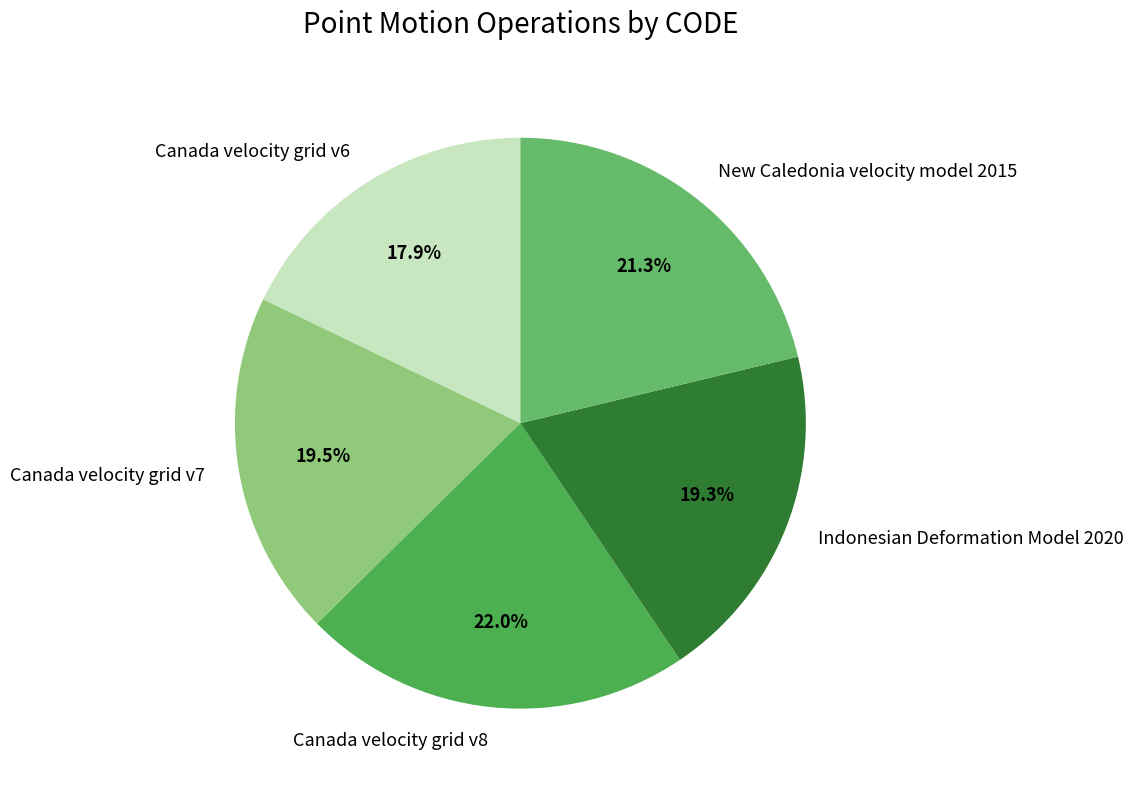

Which slice is the smallest?

Canada velocity grid v6